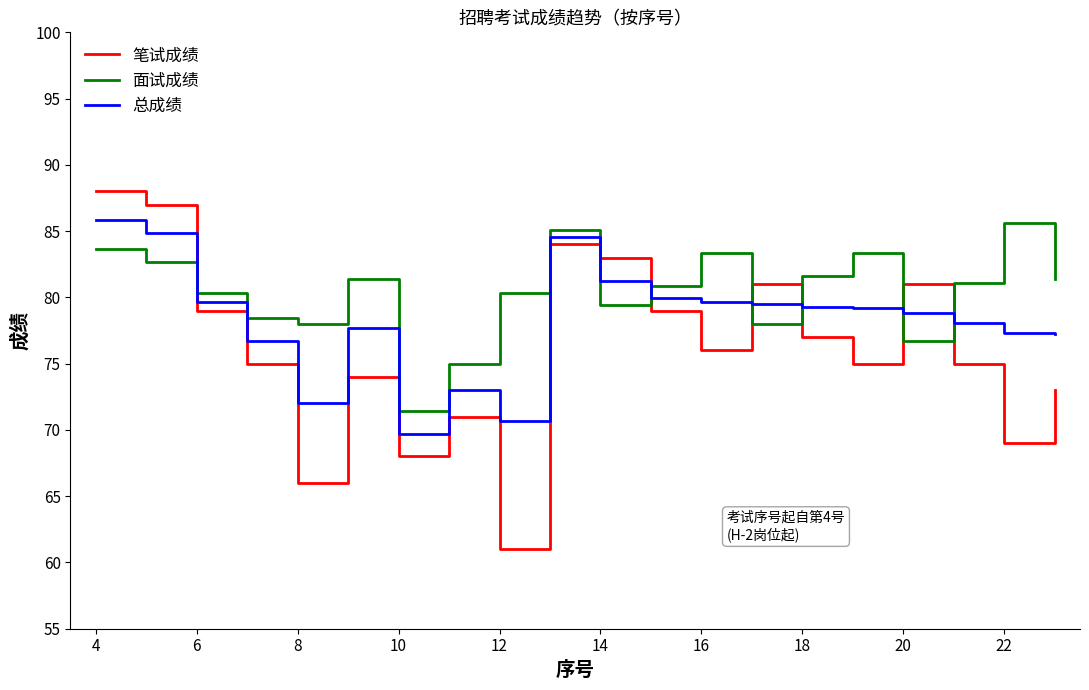

What is the lowest value of the 笔试成绩 series?

61.0